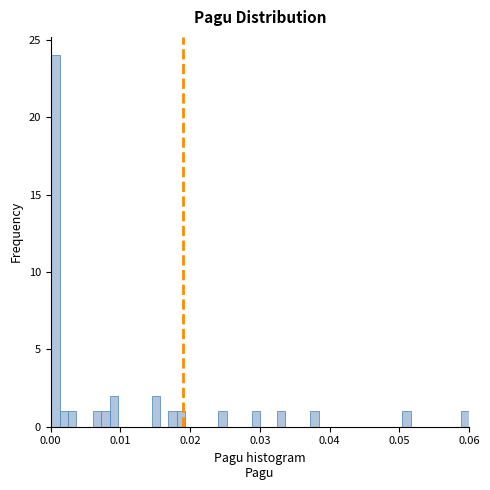

Read against the x-axis, roughly where is the centre of the tallest bar?

0.001